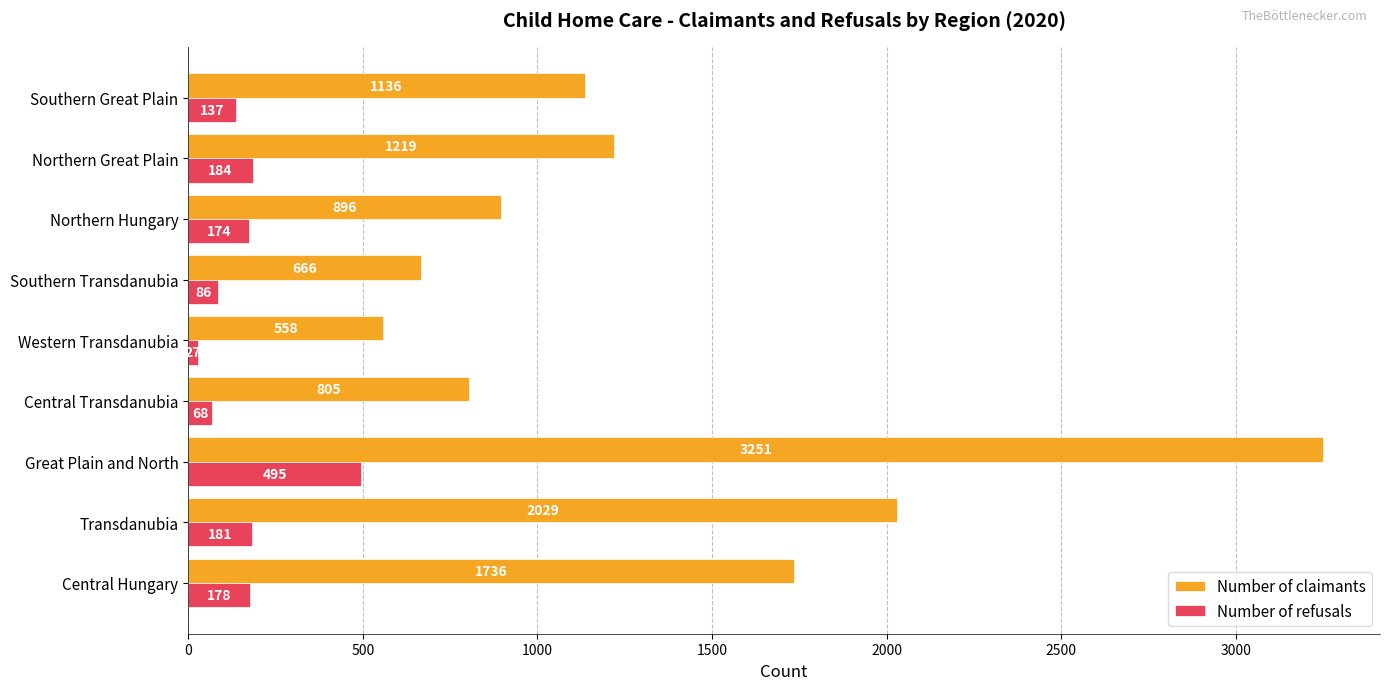

Is it true that Number of claimants equals 2881 at Central Hungary?

False